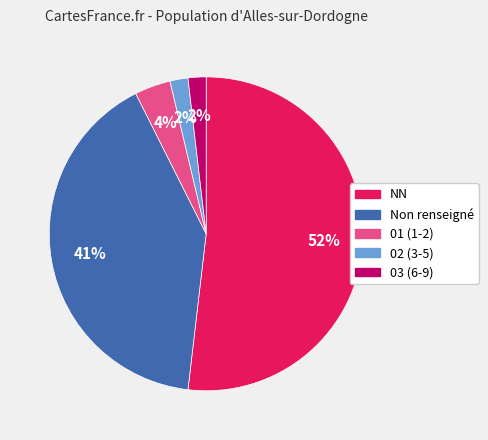

Is there any slice that represents more than half of the pie?

Yes